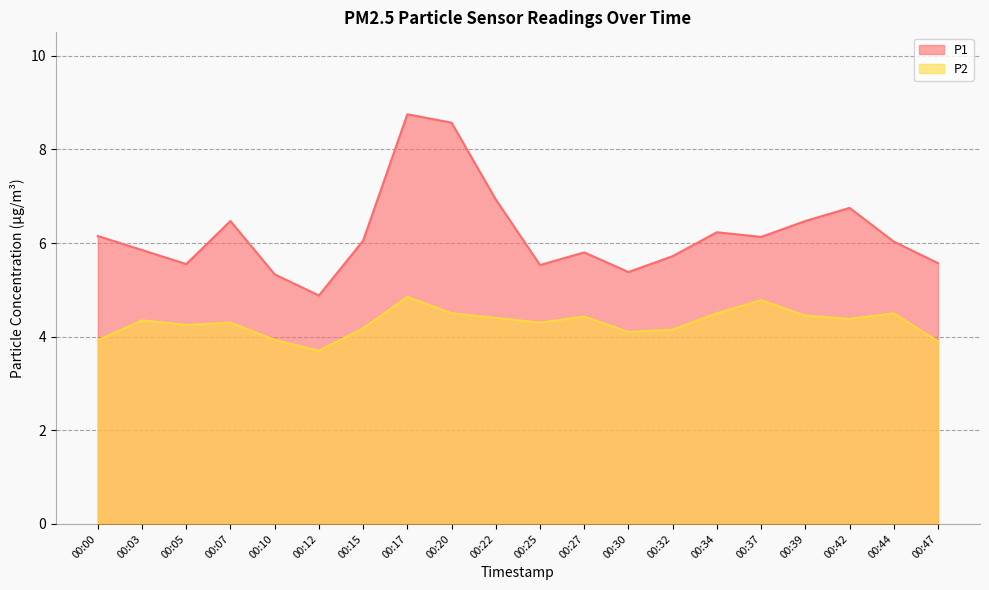

True or false: P1 has a value of 5.6 at 00:47.

True